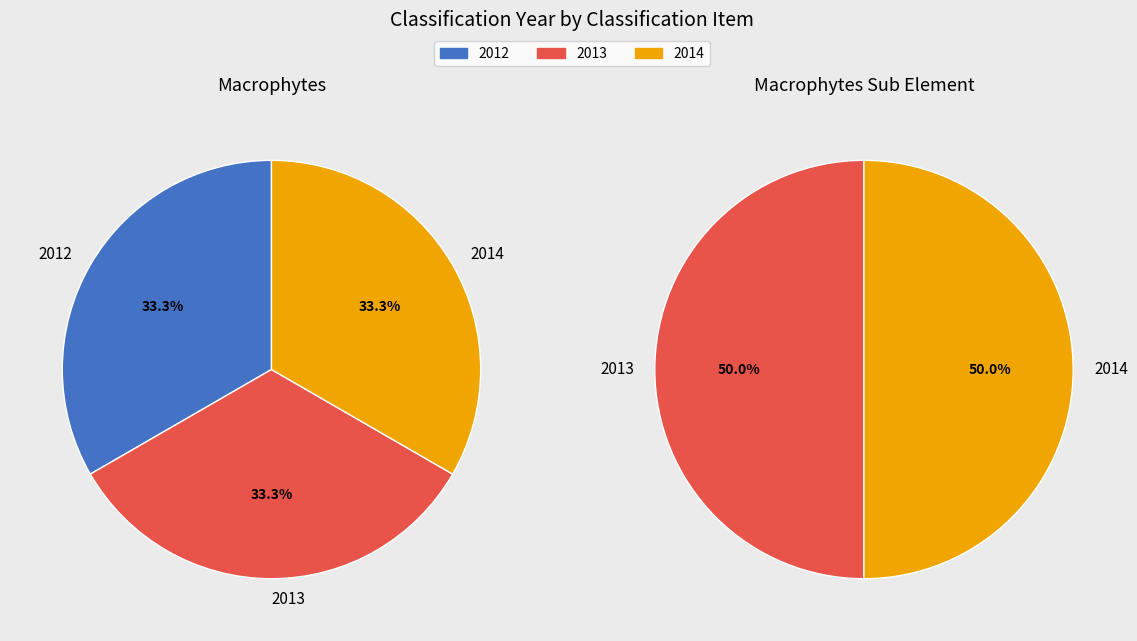

Does any single category account for the majority?

No